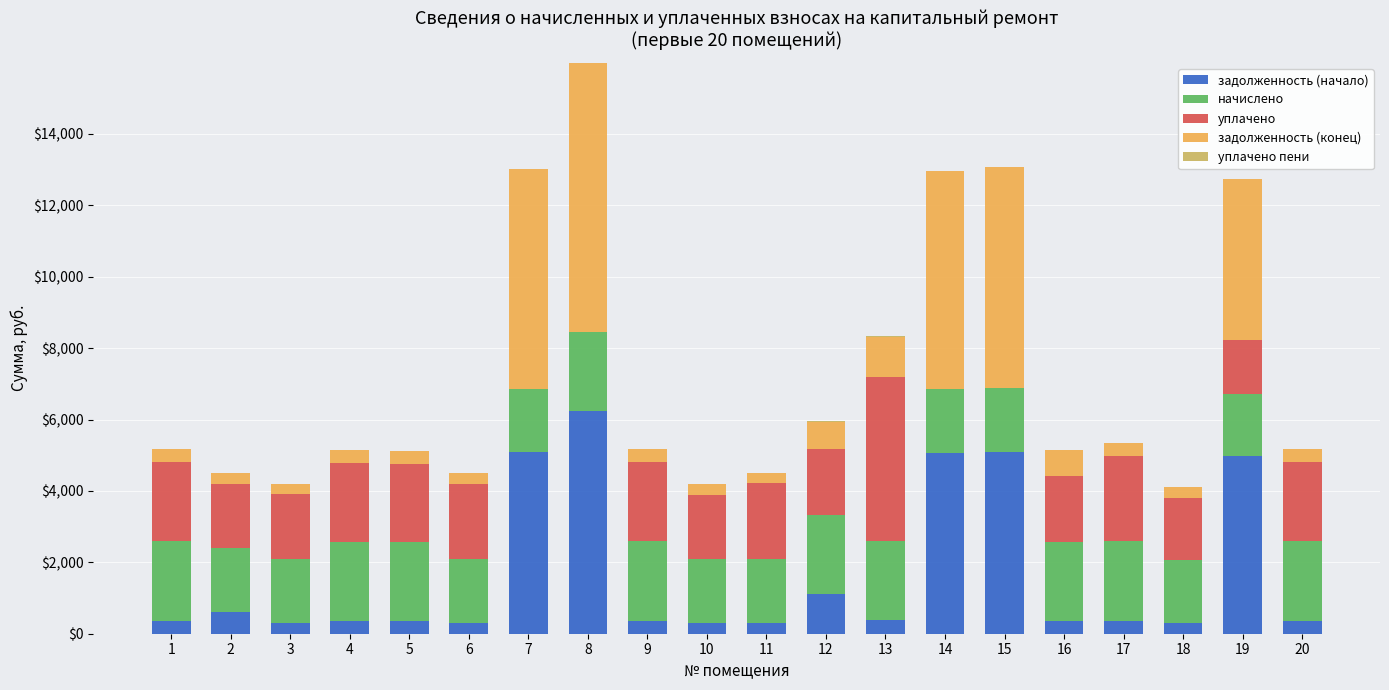

At which category is the sum across all series the highest?

8